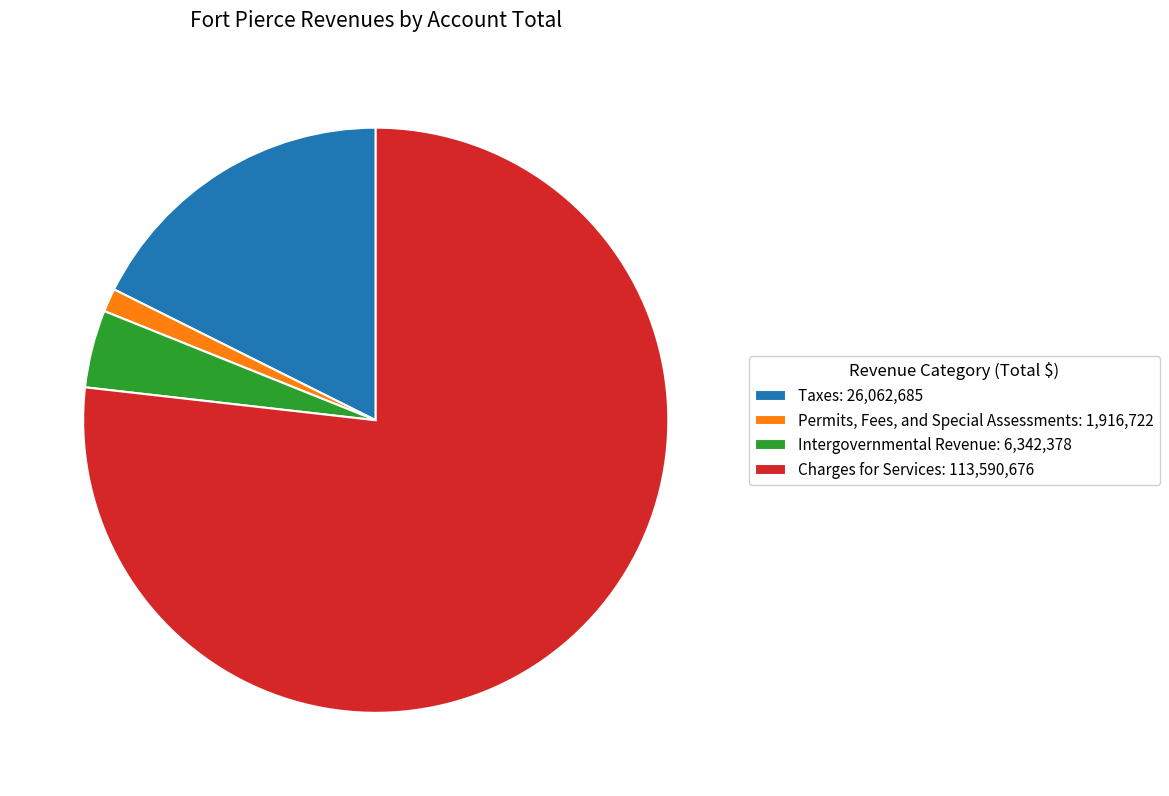

Combined, do Taxes and Permits, Fees, and Special Assessments account for over 50%?

No